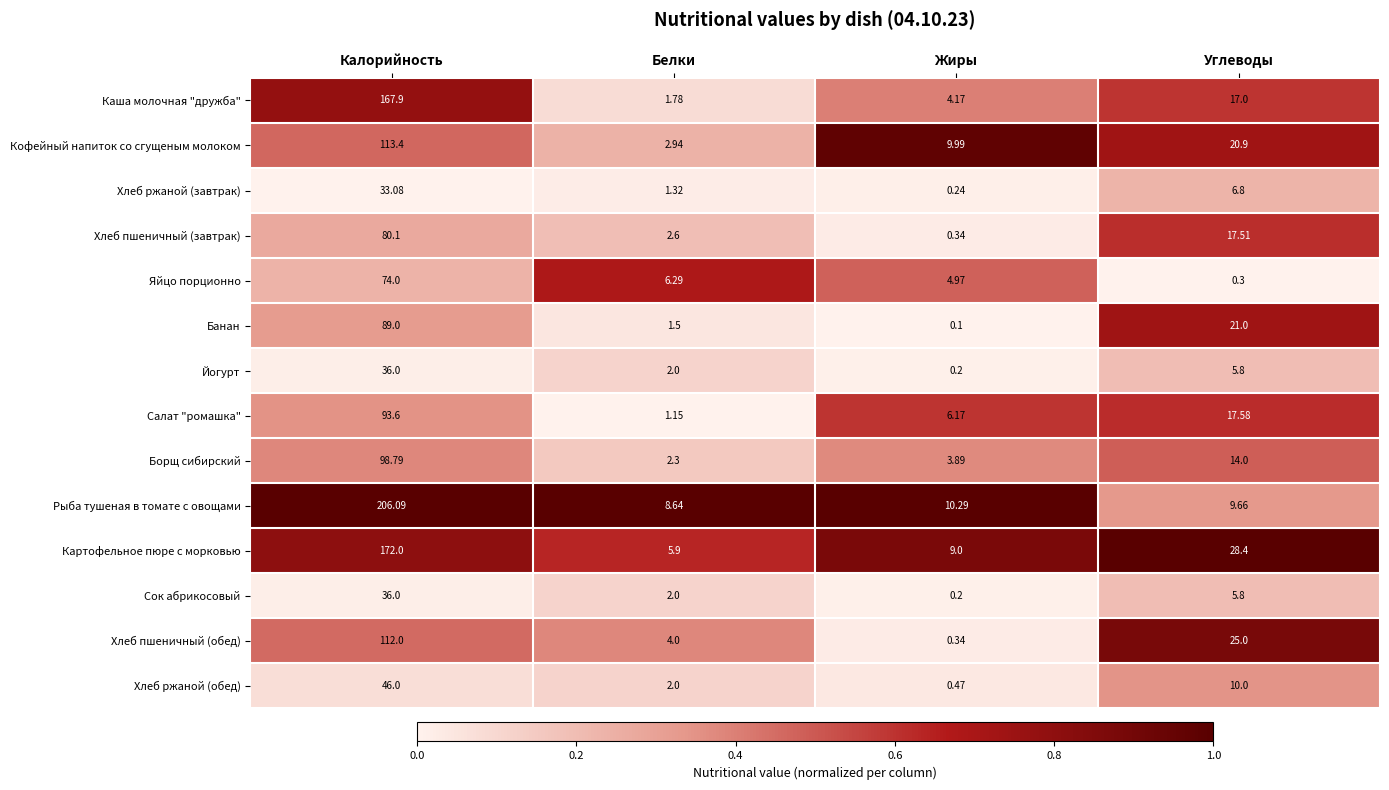

List the labels in order of Картофельное пюре с морковью value, largest first.

Калорийность, Углеводы, Жиры, Белки